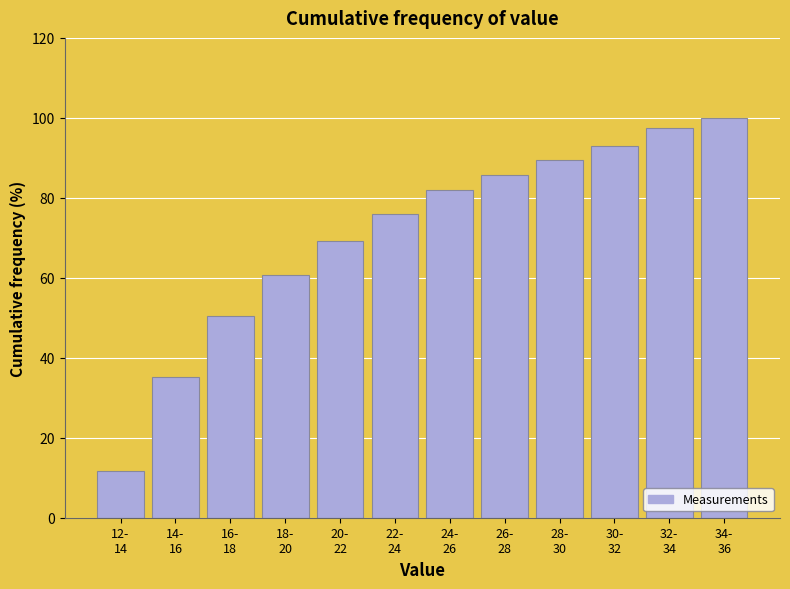

Reading left to right, list all the values displayed in this chart.

11.7	35.1	50.5	60.6	69.1	76.1	81.9	85.6	89.4	93.1	97.3	100.0